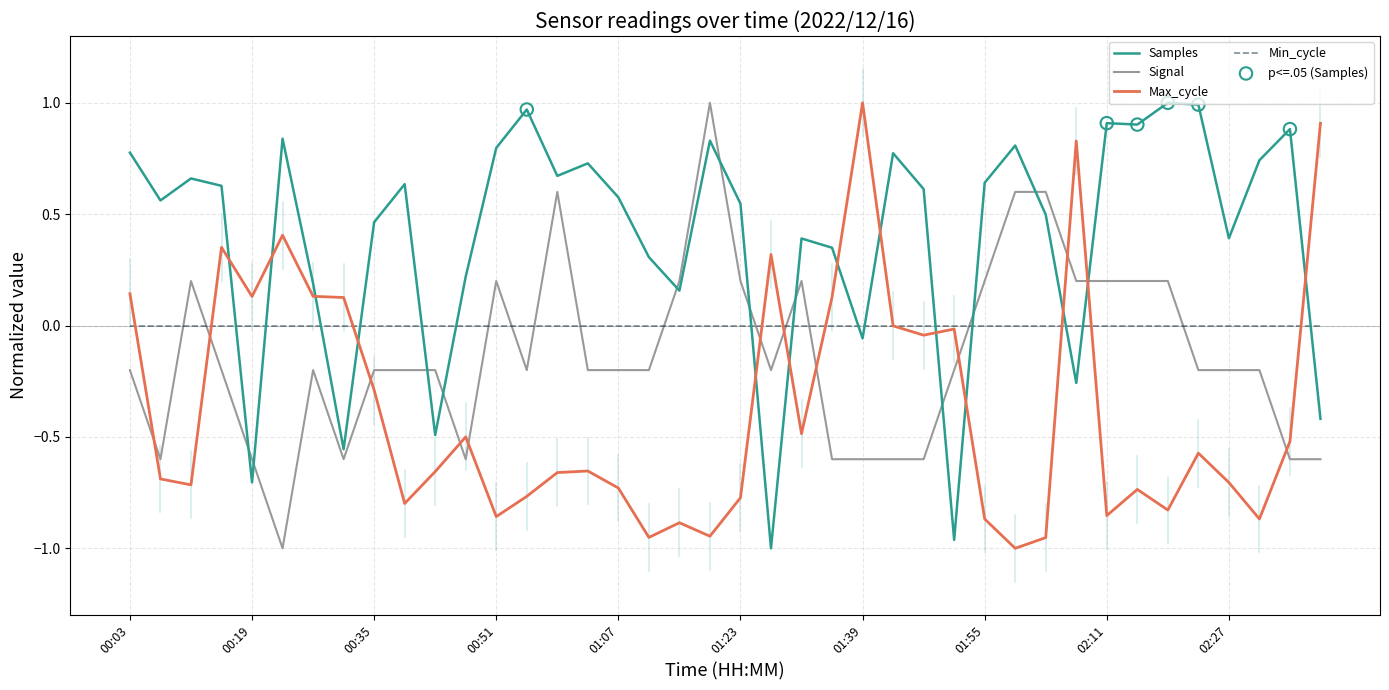

Which series has the largest total across all categories?

Samples